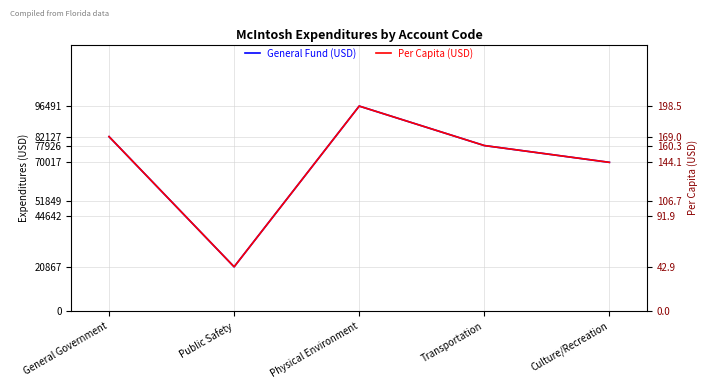

Which series has the largest total across all categories?

General Fund (USD)